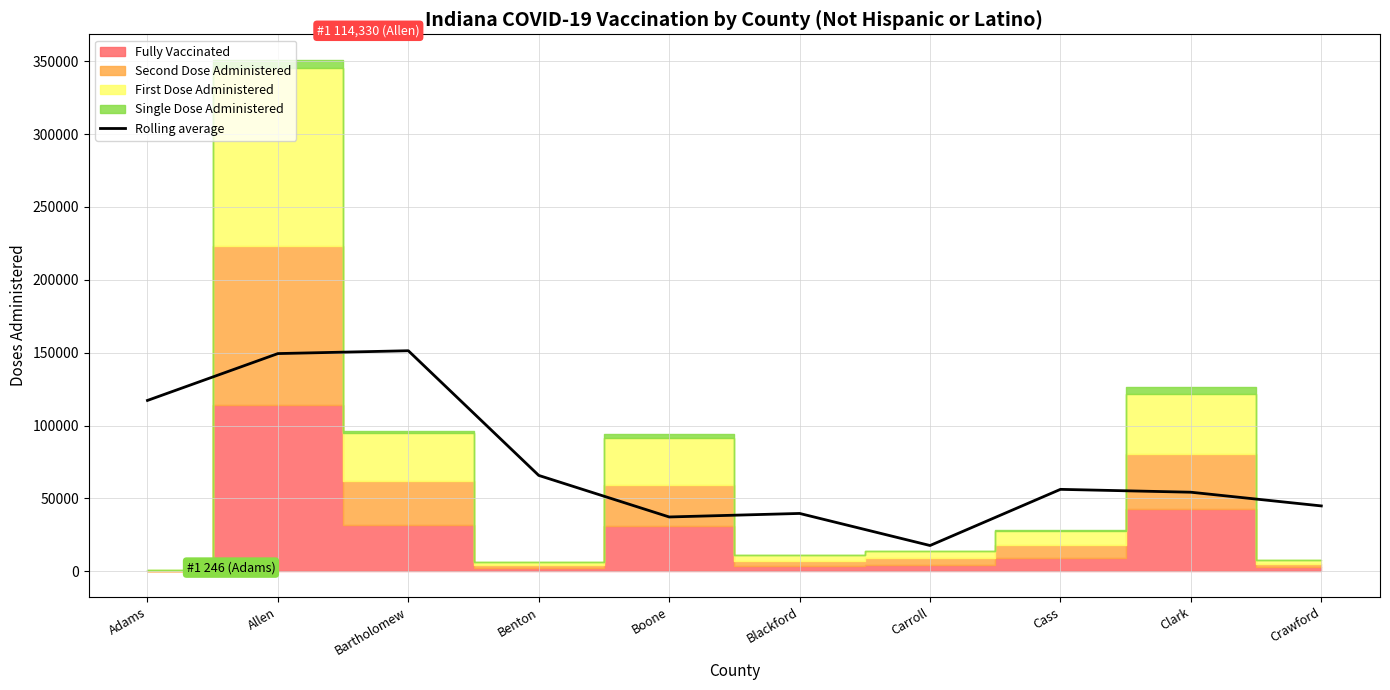

Reading left to right, extract all data points from this chart.

117240.0	149403.0	151354.3	65780.7	37268.7	39686.0	17674.7	56219.7	54254.7	44849.3